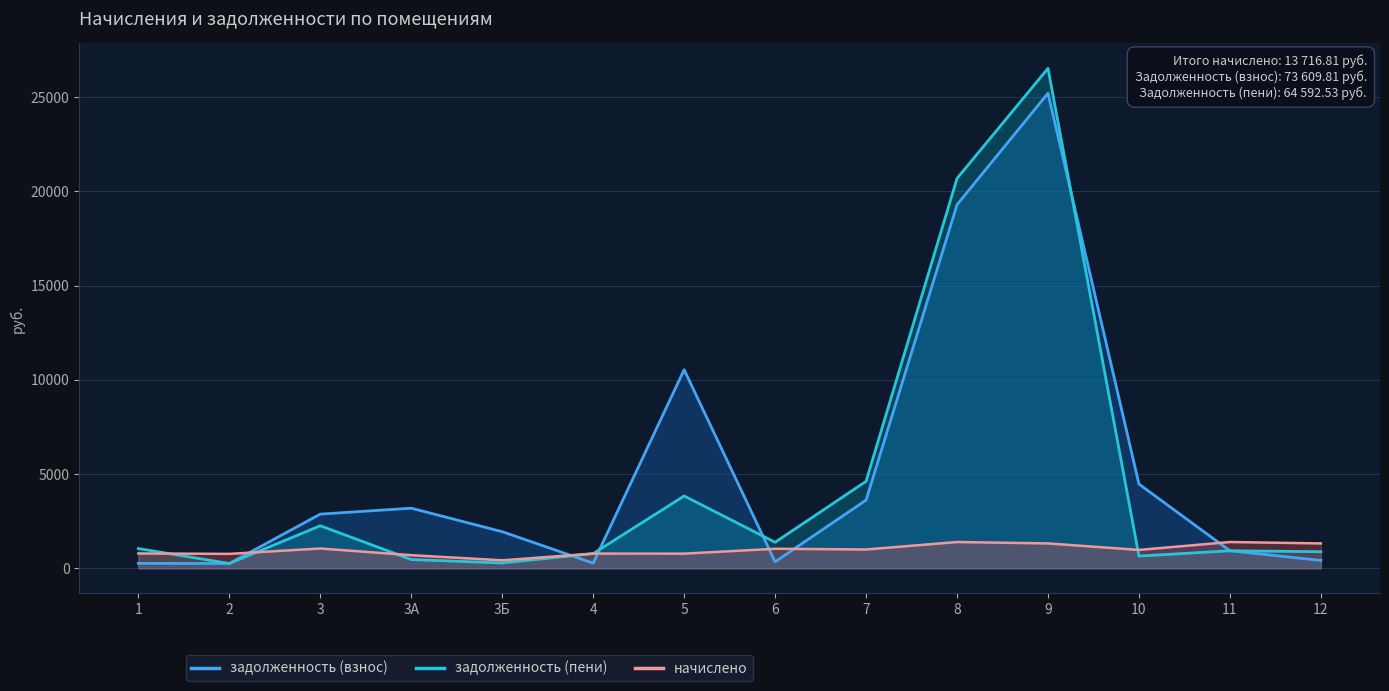

Which has a higher value, 6 or 4?

6